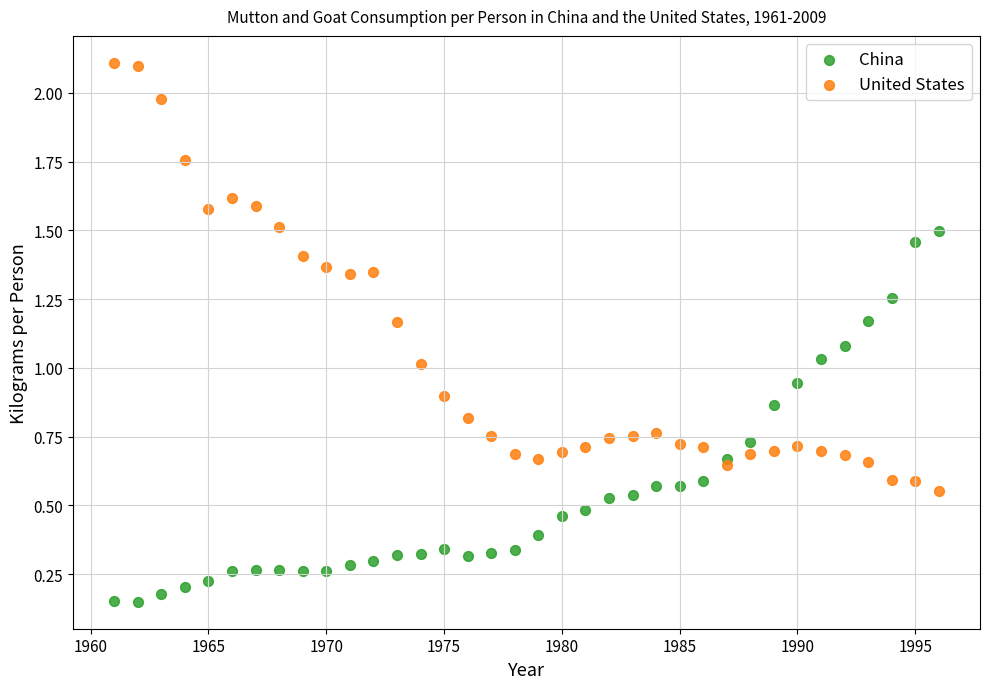

Which series has the largest Y range (max minus min)?

United States